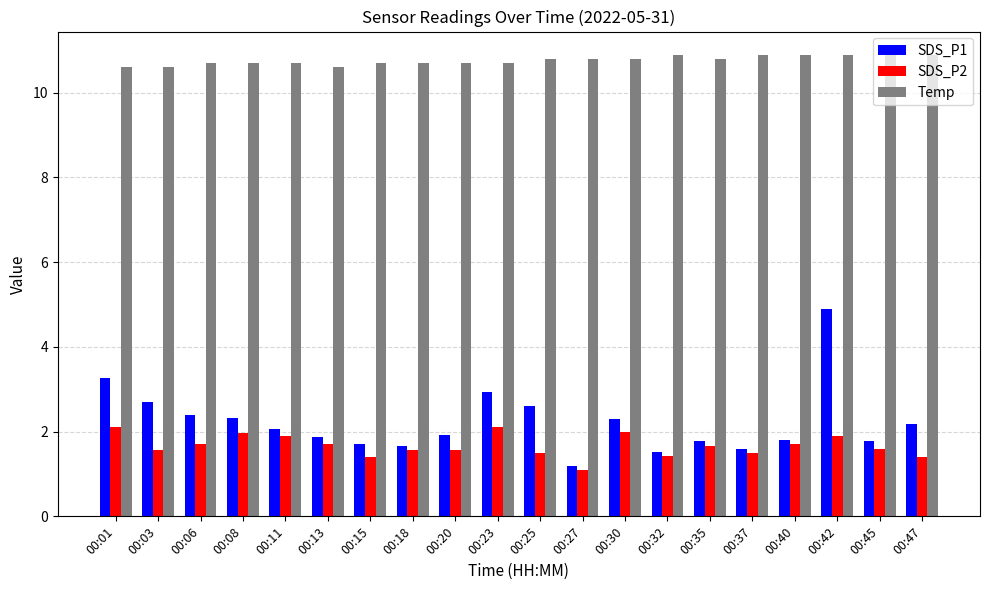

What is the difference between the highest and lowest values at 00:32?

9.5